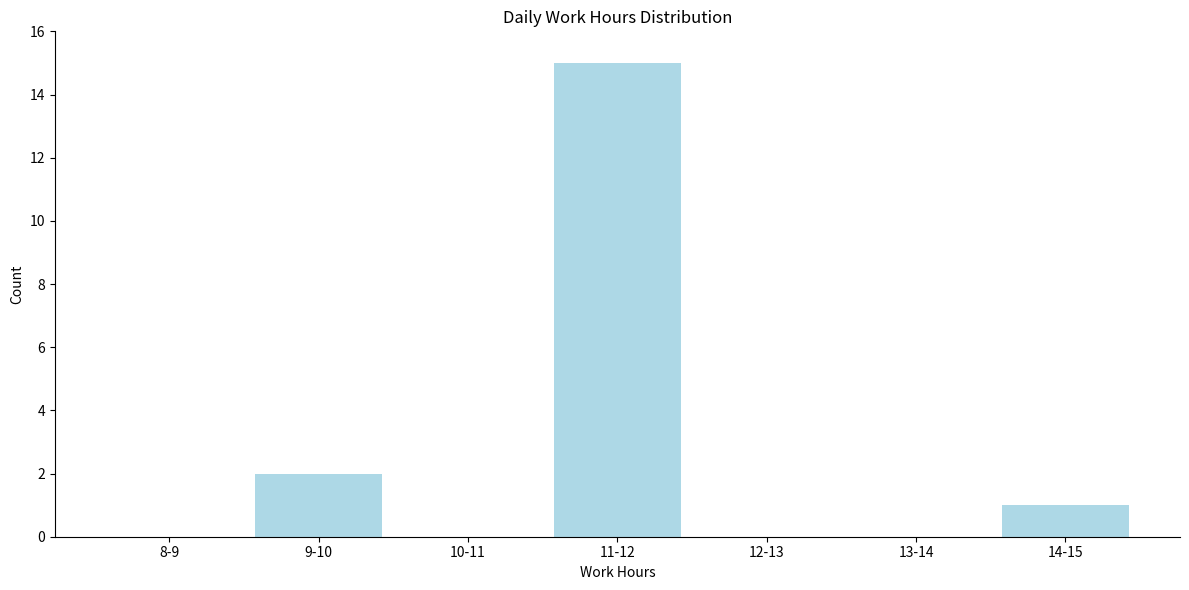

Reading right to left, transcribe all the data shown in this chart.

14-15=1	13-14=0	12-13=0	11-12=15	10-11=0	9-10=2	8-9=0